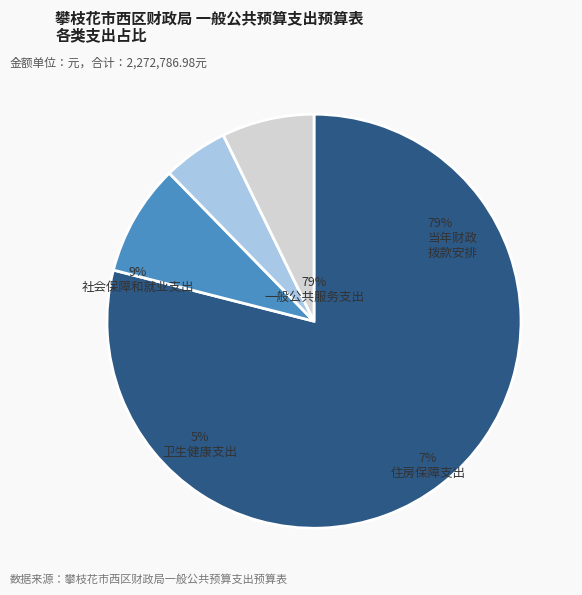

Approximately how many times larger is the value at 社会保障和就业支出 compared to 住房保障支出?

1.2